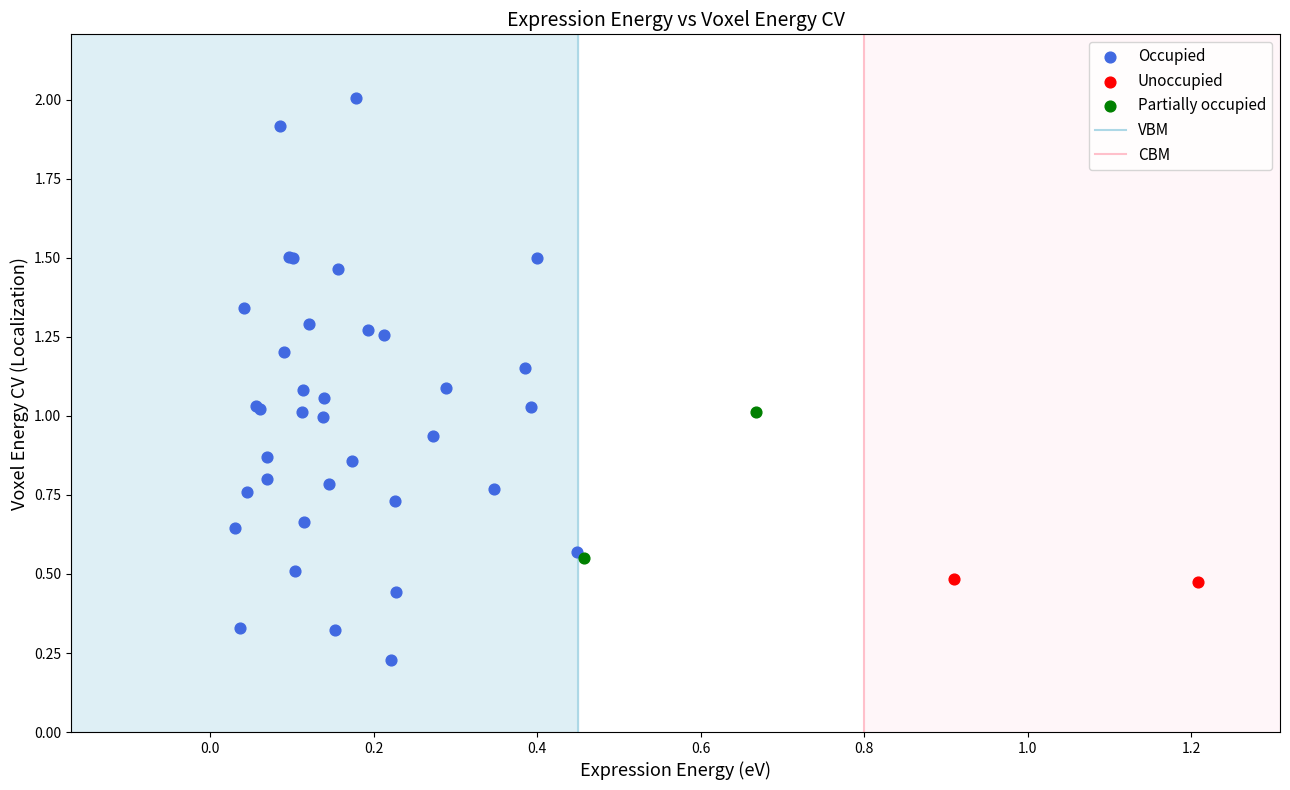

Which series contains the highest Y value?

Occupied